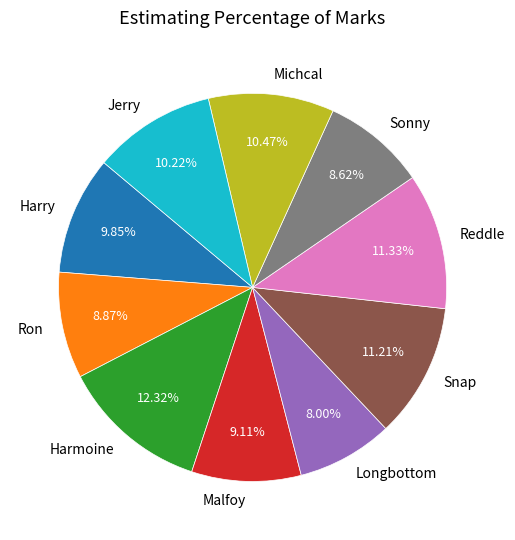

What is the largest slice in the pie chart?

Harmoine